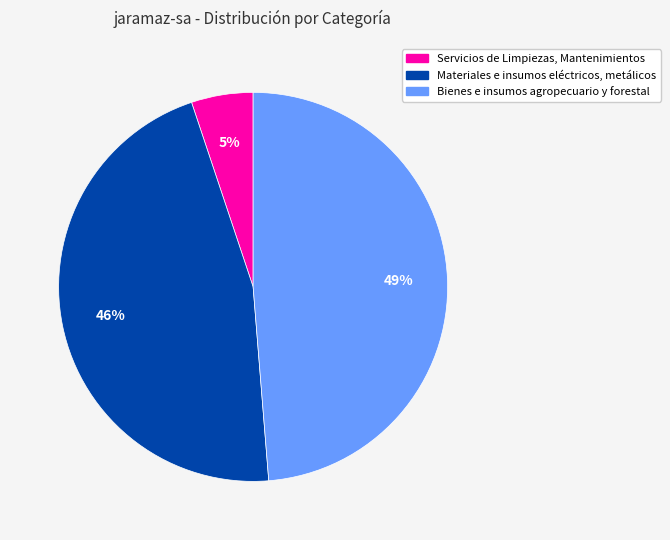

To the nearest percent, what is the combined percentage of Materiales e insumos eléctricos, metálicos and Bienes e insumos agropecuario y forestal?

95%